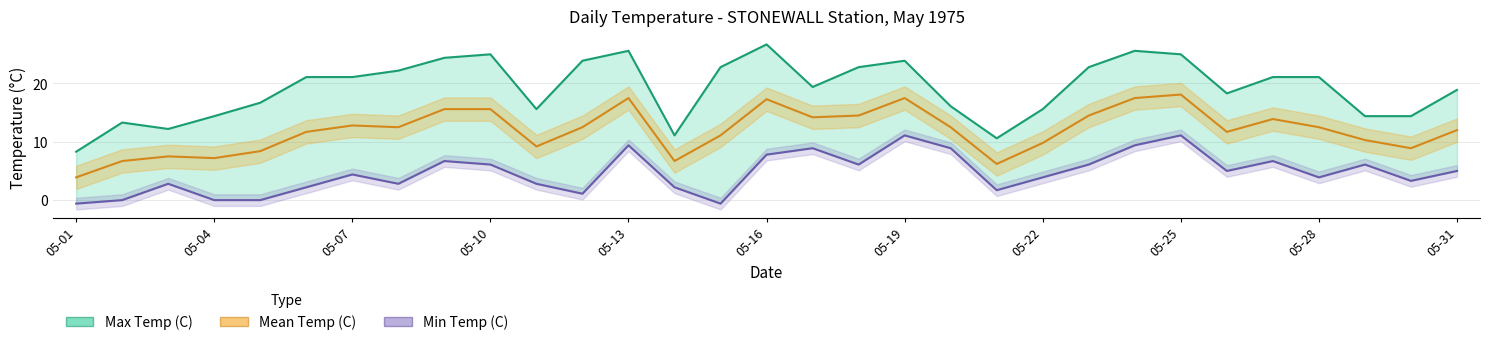

Which series has the largest total across all categories?

Max Temp (C)